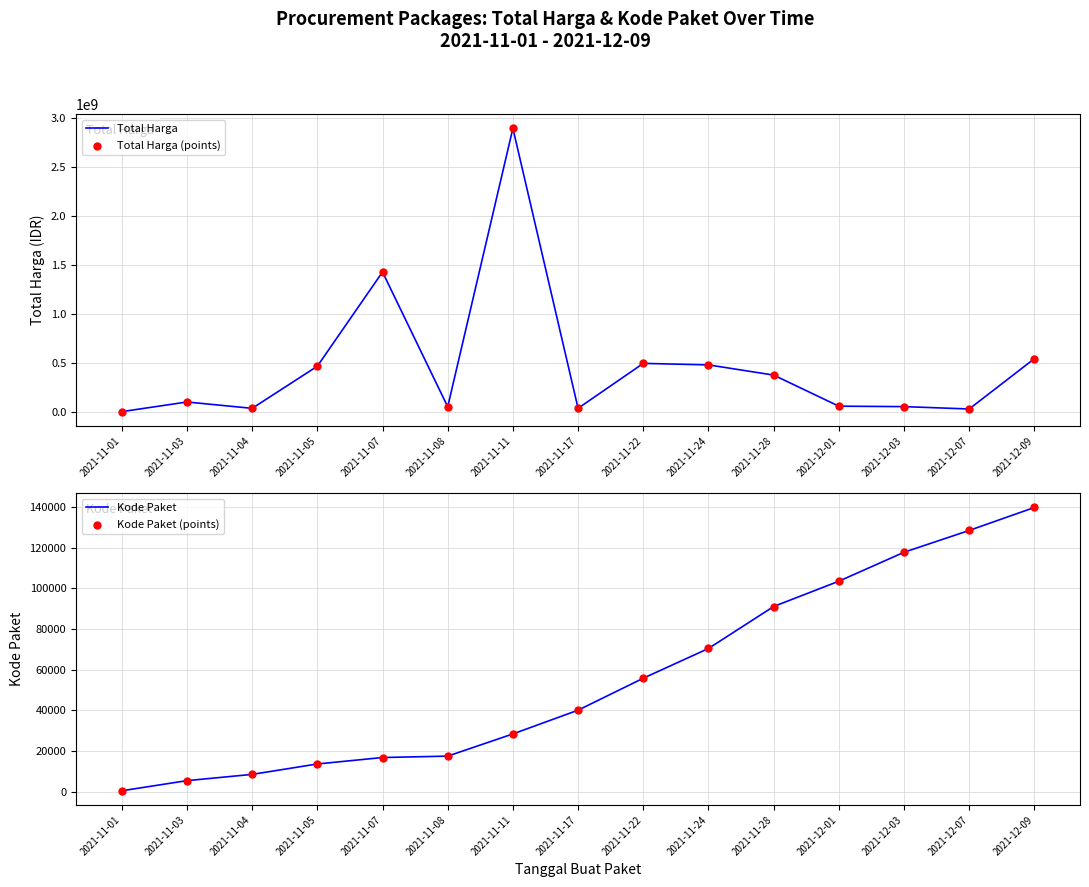

Is the value of Kode Paket at 2021-11-24 greater than the value of Total Harga at 2021-12-09?

No